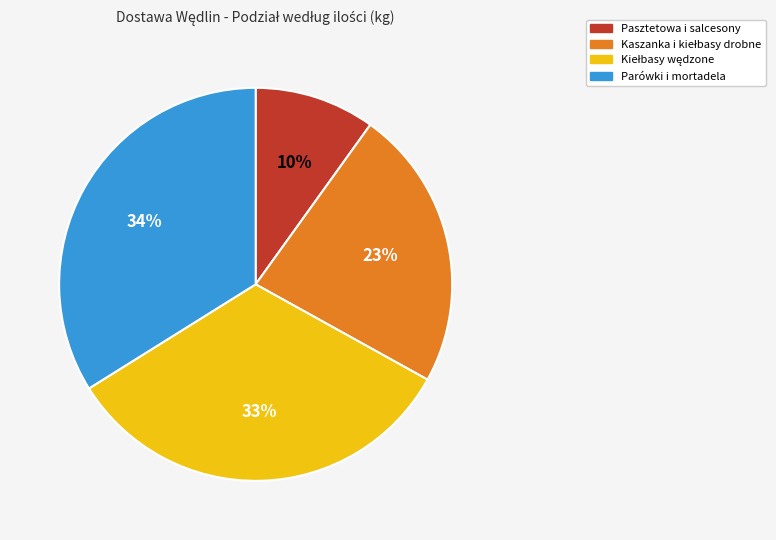

Does any single category account for the majority?

No